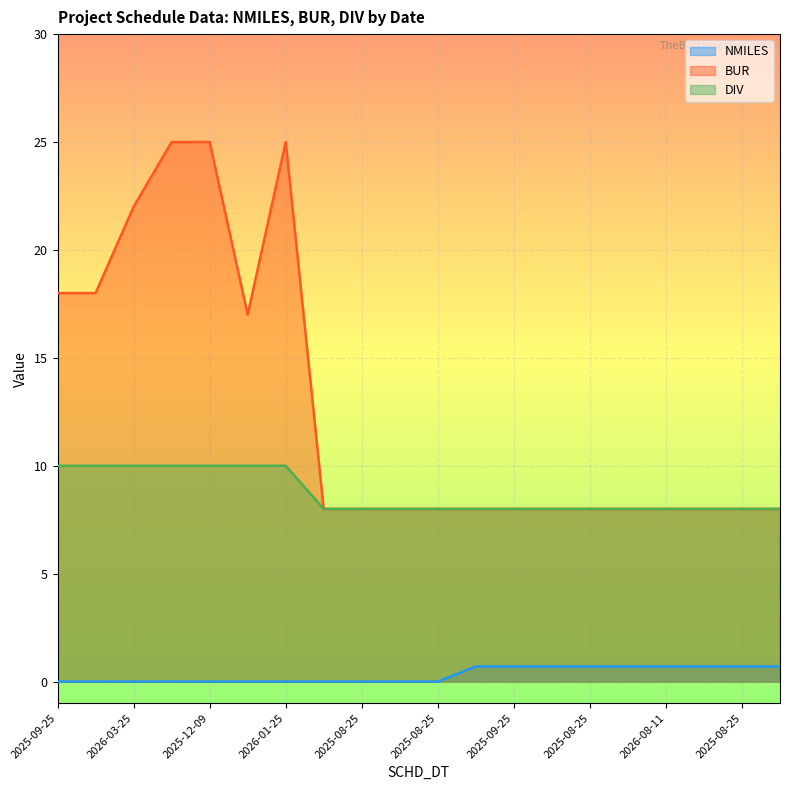

What is the difference between the maximum and minimum values in the BUR series?

17.0